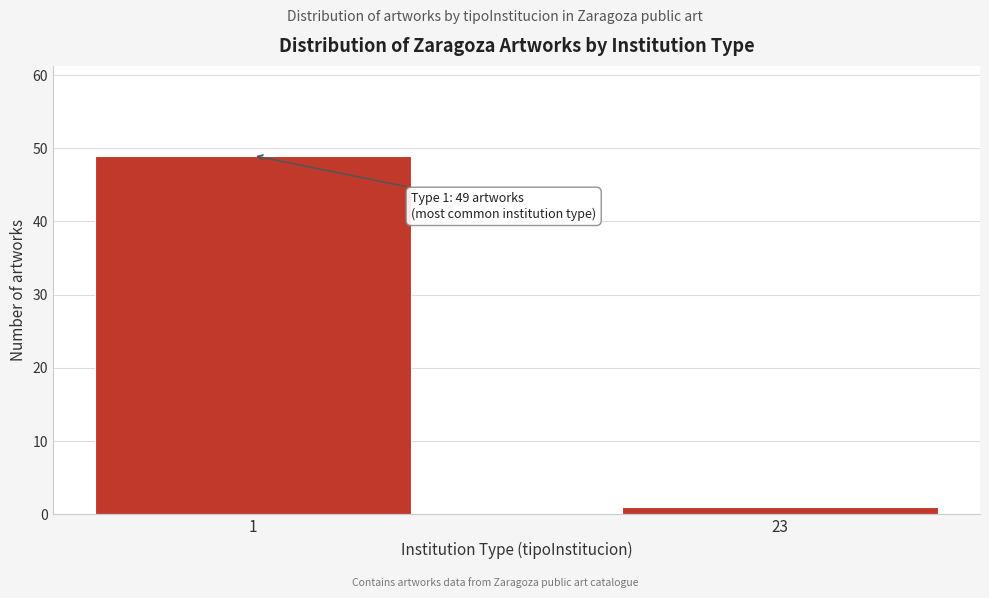

Reading right to left, what are all the values shown in this chart?

23=1	1=49